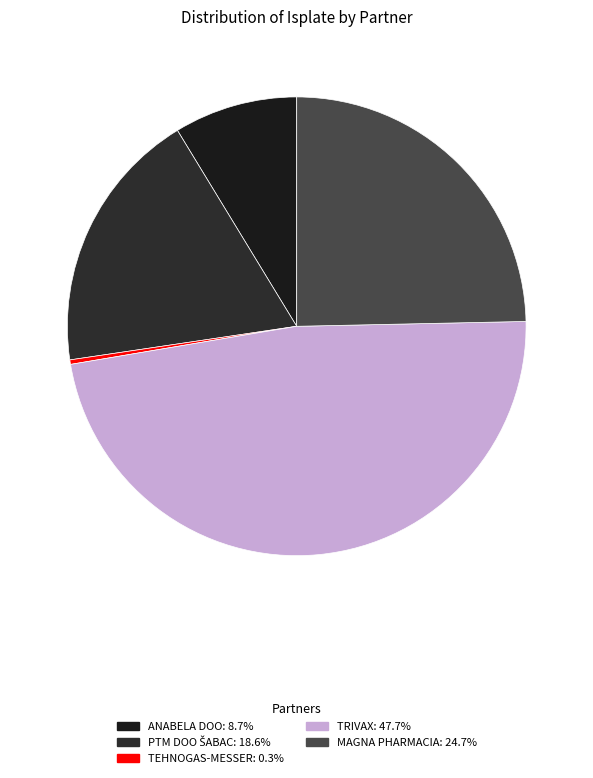

To the nearest percent, what is the difference between the largest and smallest slice percentages?

47%